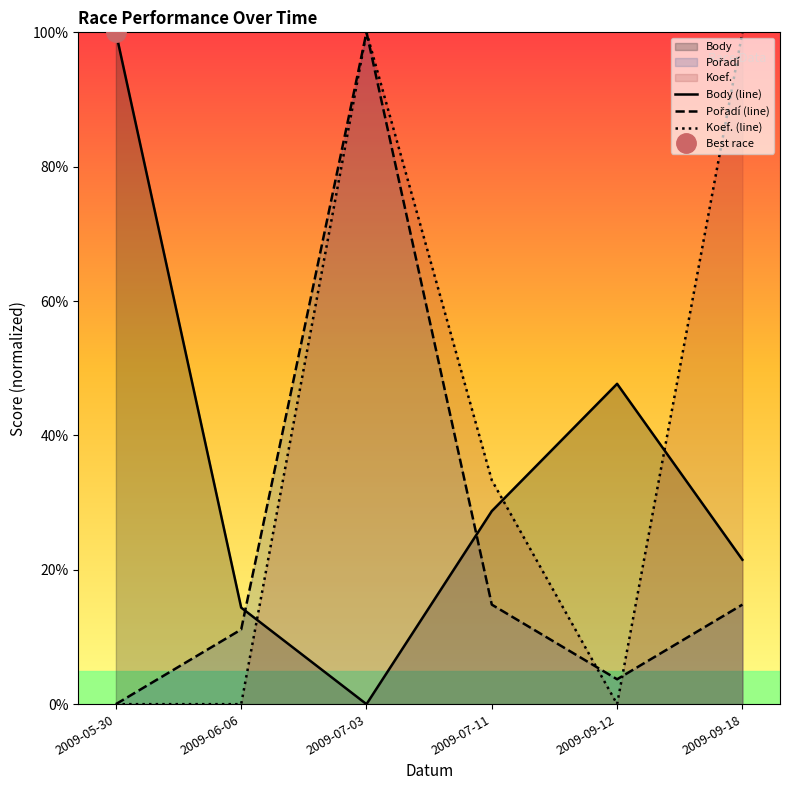

Is the value of Body (line) at 2009-06-06 greater than the value of Koef. (line) at 2009-07-03?

No